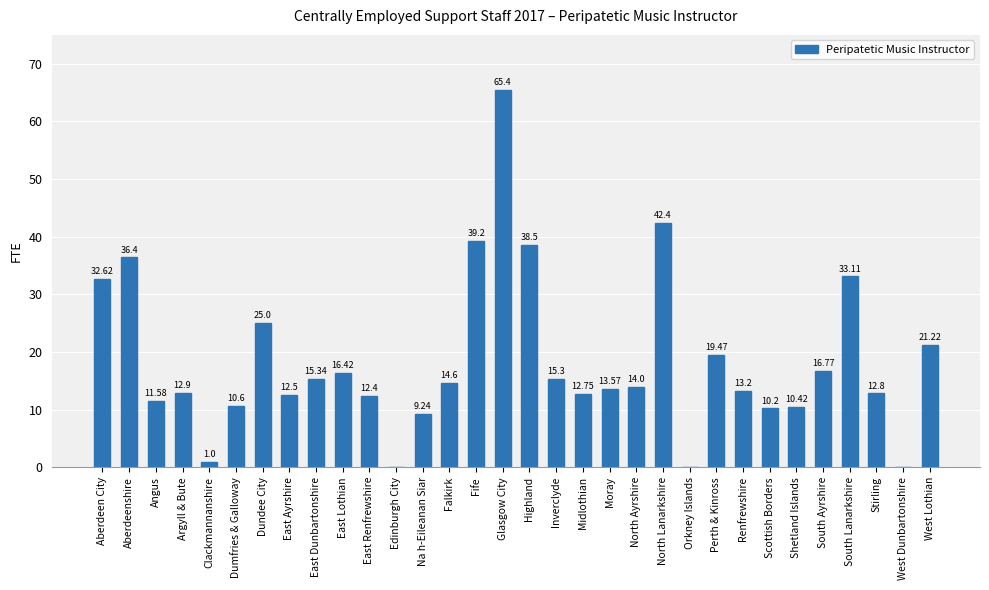

At which category does the chart reach its peak across all series?

Glasgow City